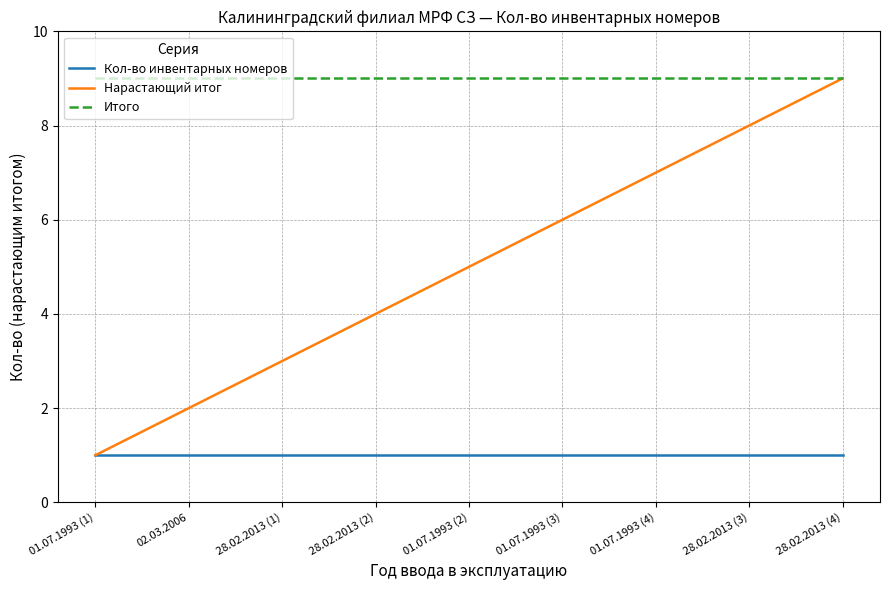

Which series has the largest range (max minus min)?

Нарастающий итог